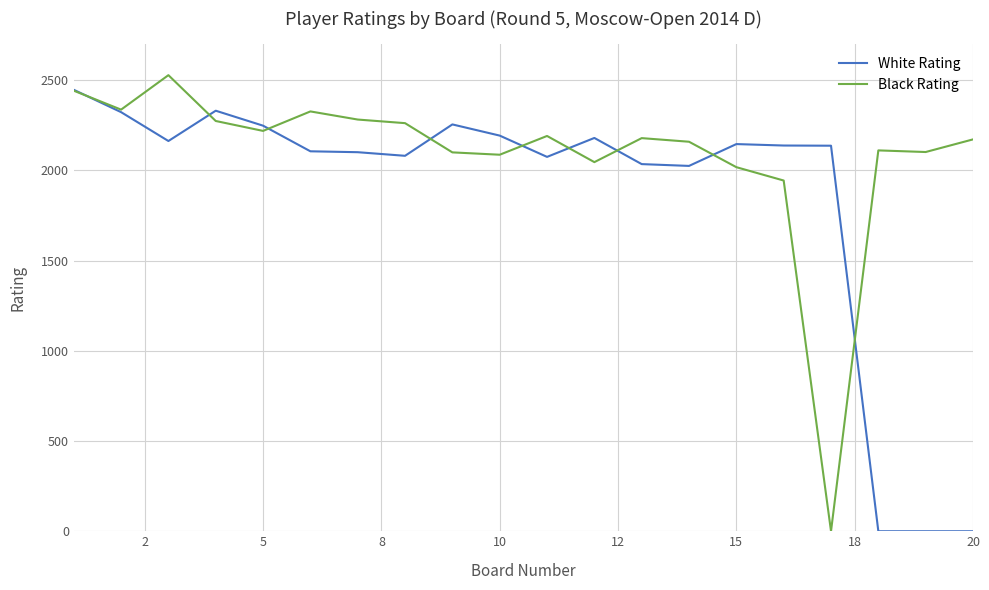

List the series in order of their overall mean, lowest first.

White Rating, Black Rating